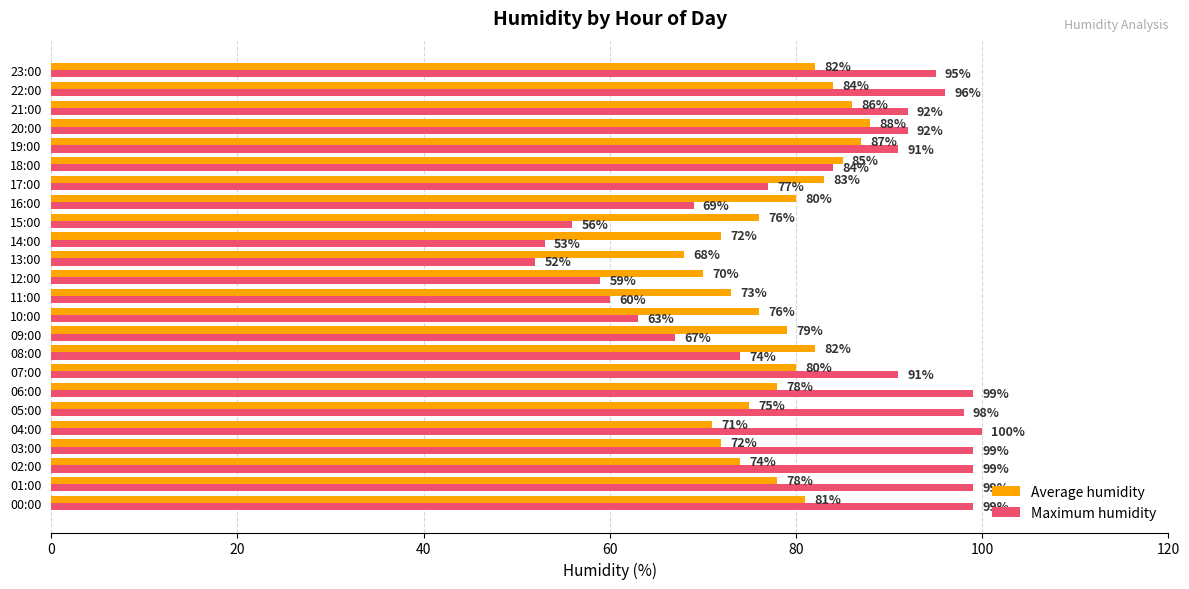

Rank the series by their maximum value, from highest to lowest.

Maximum humidity, Average humidity